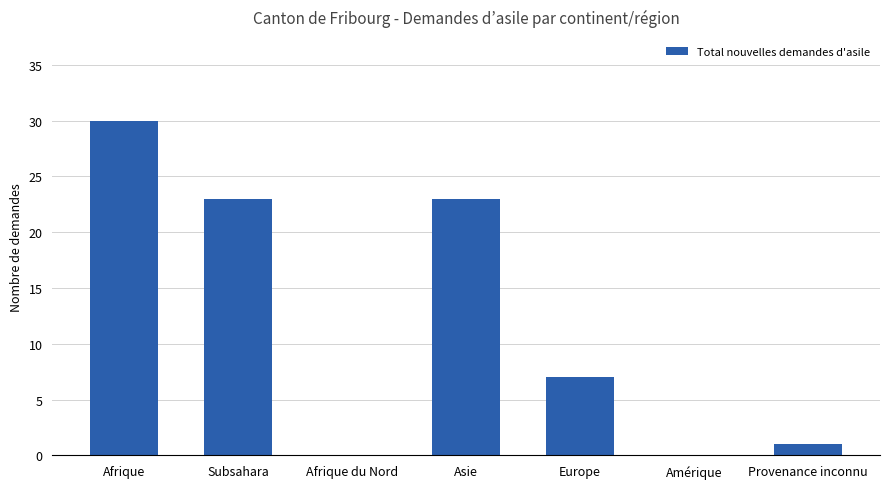

Between Afrique and Subsahara, which is larger?

Afrique